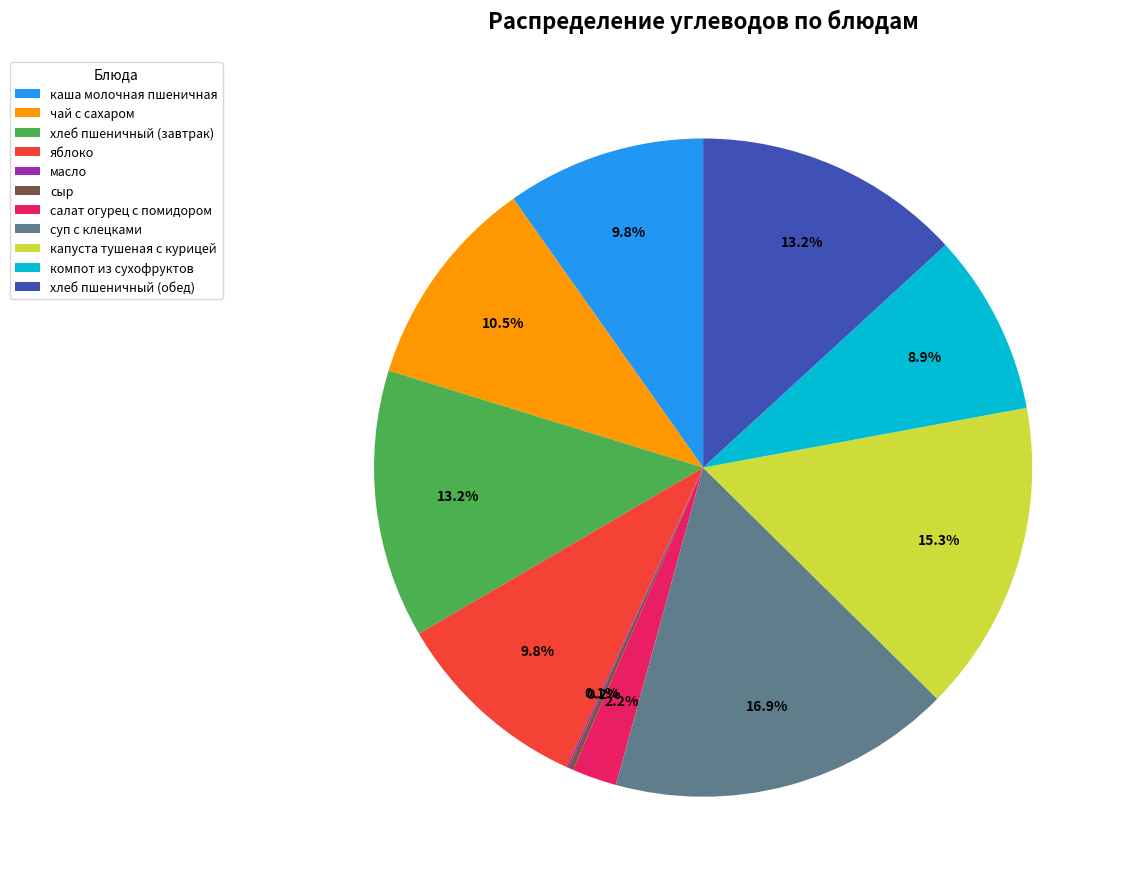

What percentage is the суп с клецками slice, to the nearest percent?

17%